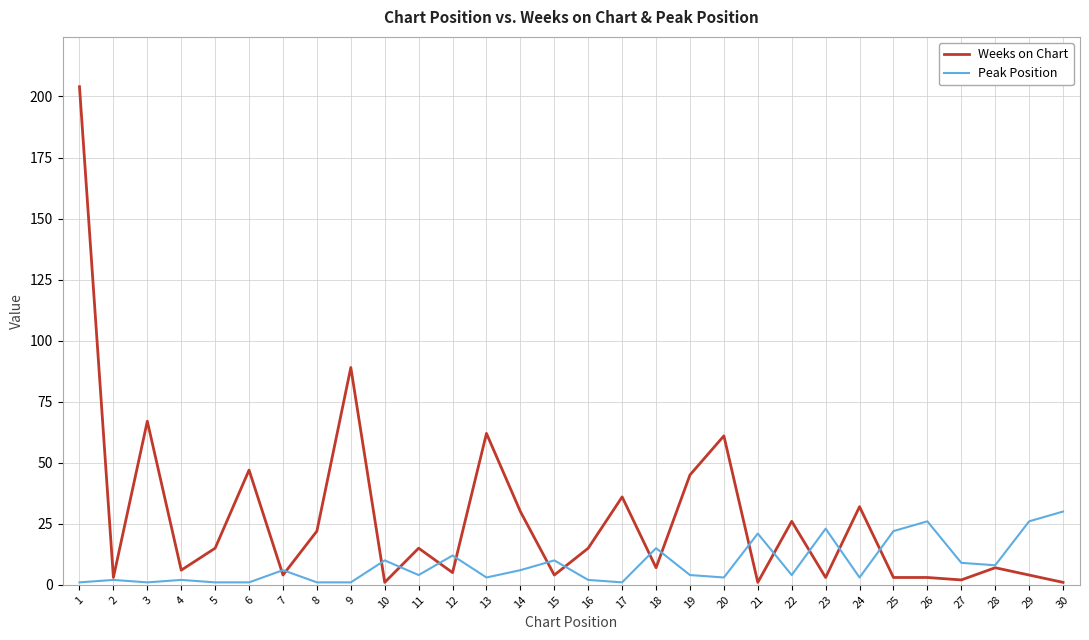

How many values in the Weeks on Chart series are below 15?

15